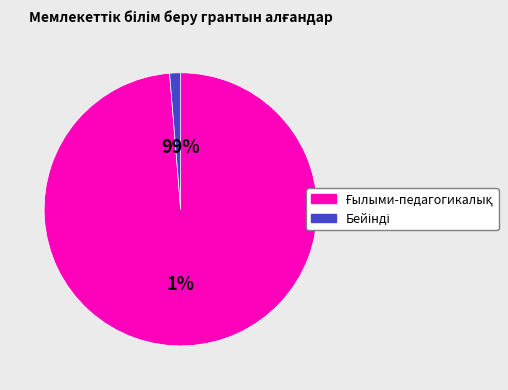

Is M025 the majority of the pie?

No